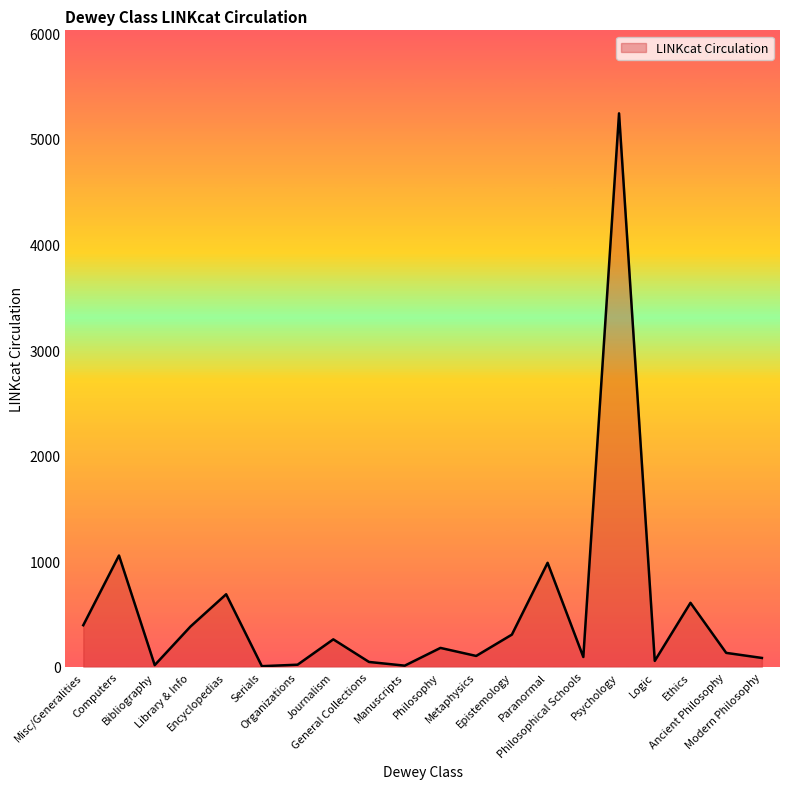

Count the number of data series in this chart.

1